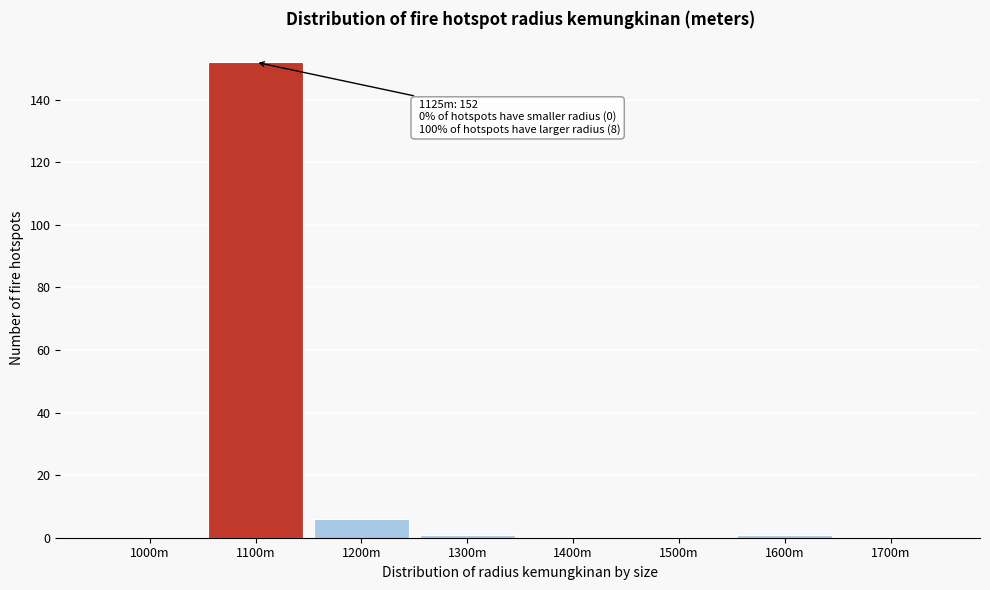

Reading left to right, transcribe all the data shown in this chart.

1000m=0	1100m=152	1200m=6	1300m=1	1400m=0	1500m=0	1600m=1	1700m=0